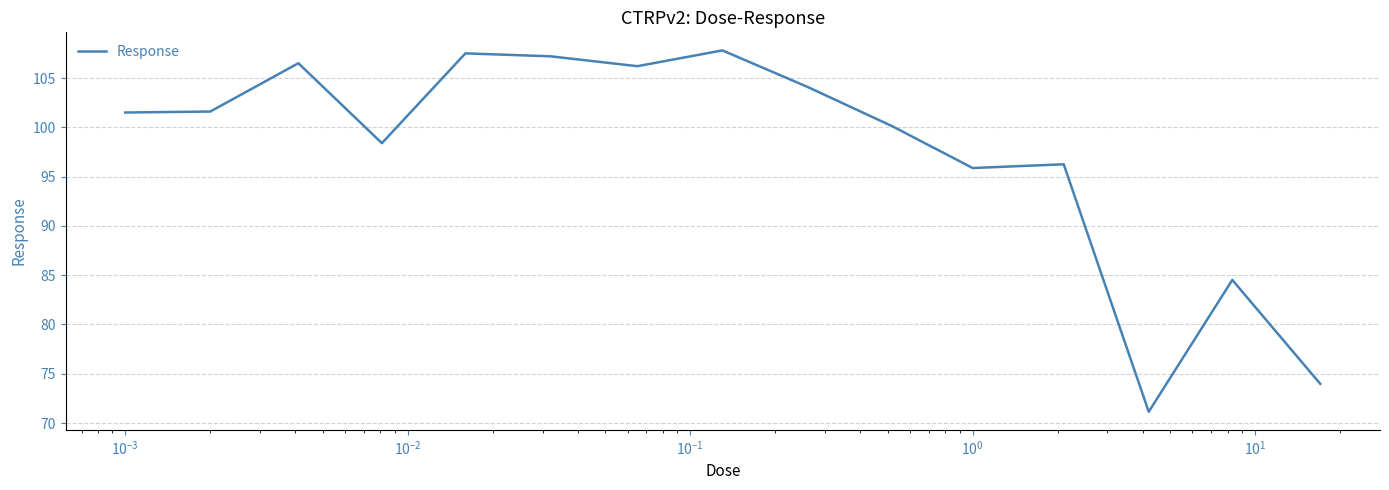

What is the greatest value displayed?

107.8